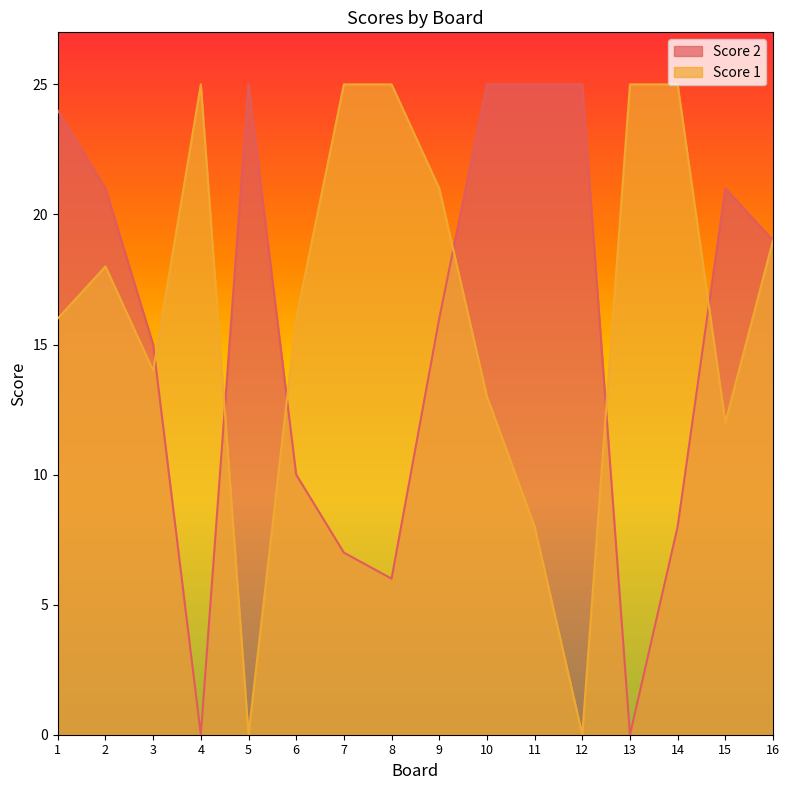

What is the value of the Score 2 point at the 11th from the left?

25